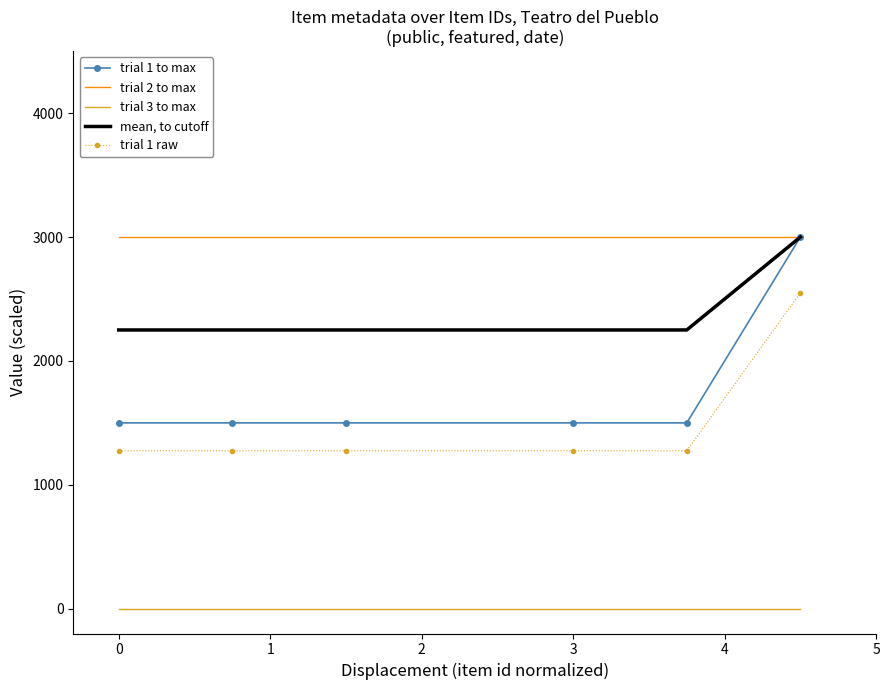

At how many categories does at least one series exceed 602?

6